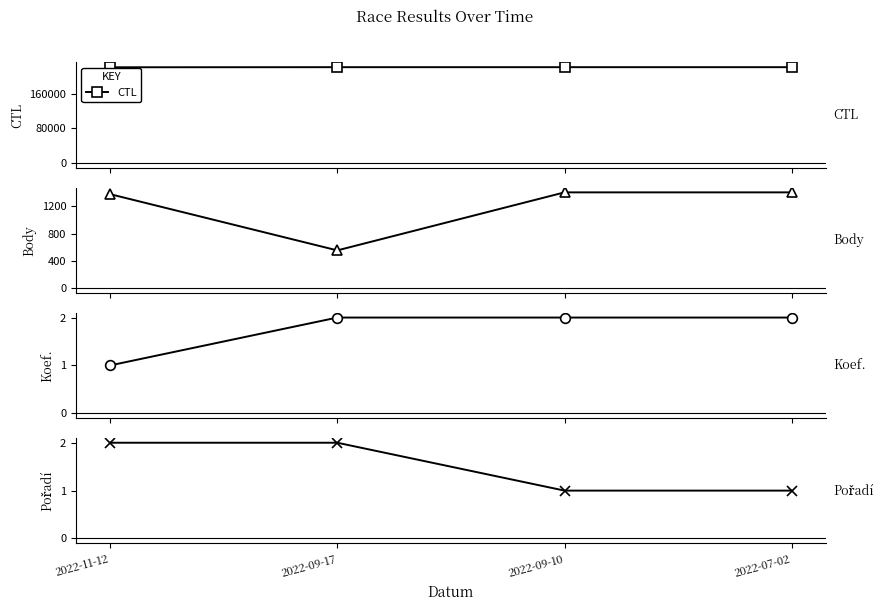

Reading left to right, extract all data points from this chart.

CTL: 222214	222434	222431	222422
Body: 1380	554	1406	1406
Koef.: 1	2	2	2
Pořadí: 2	2	1	1